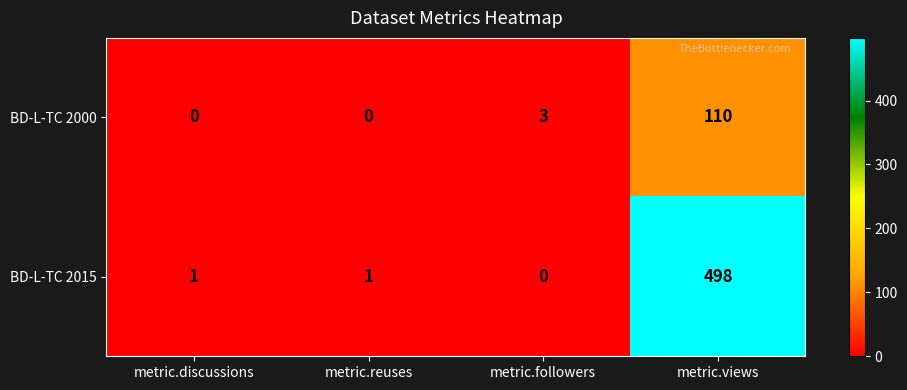

What is the sum of the BD-L-TC 2000 values at metric.reuses and metric.views?

110